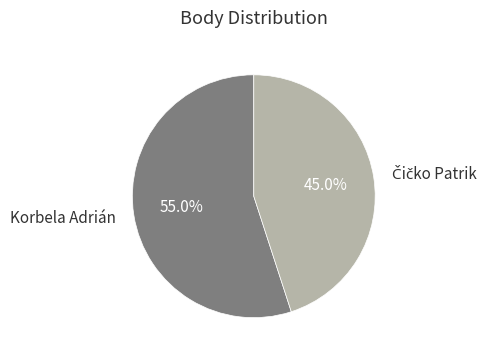

The Korbela Adrián slice represents 63% of the pie. True or false?

False